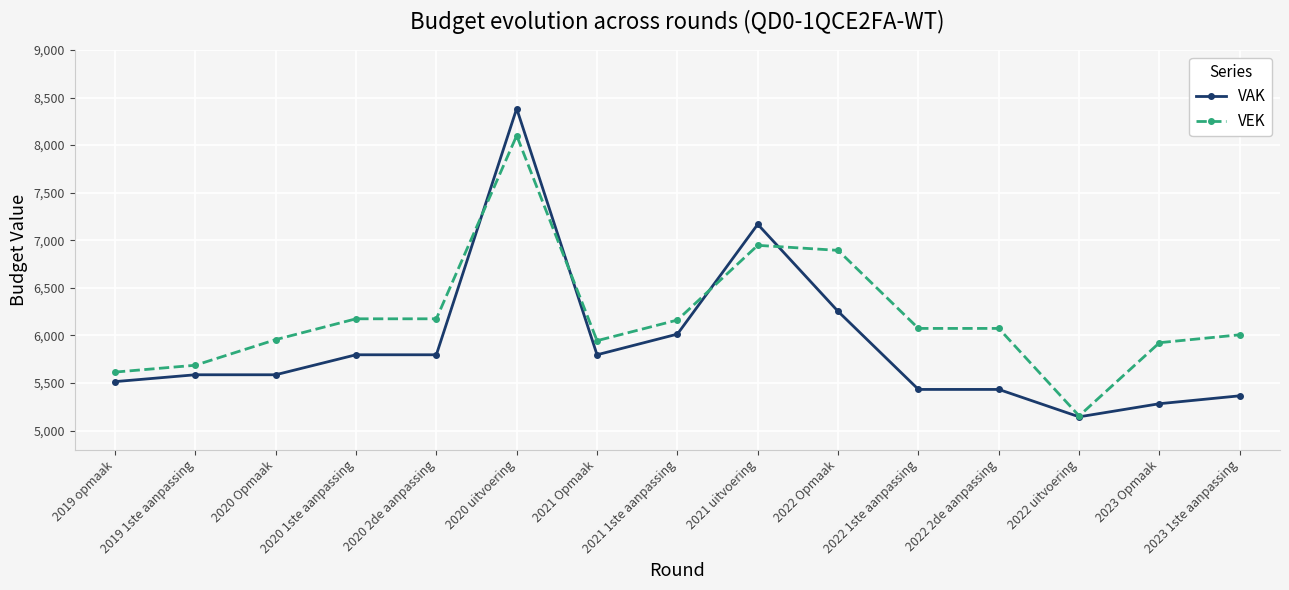

What is the minimum value shown in the chart?

5145